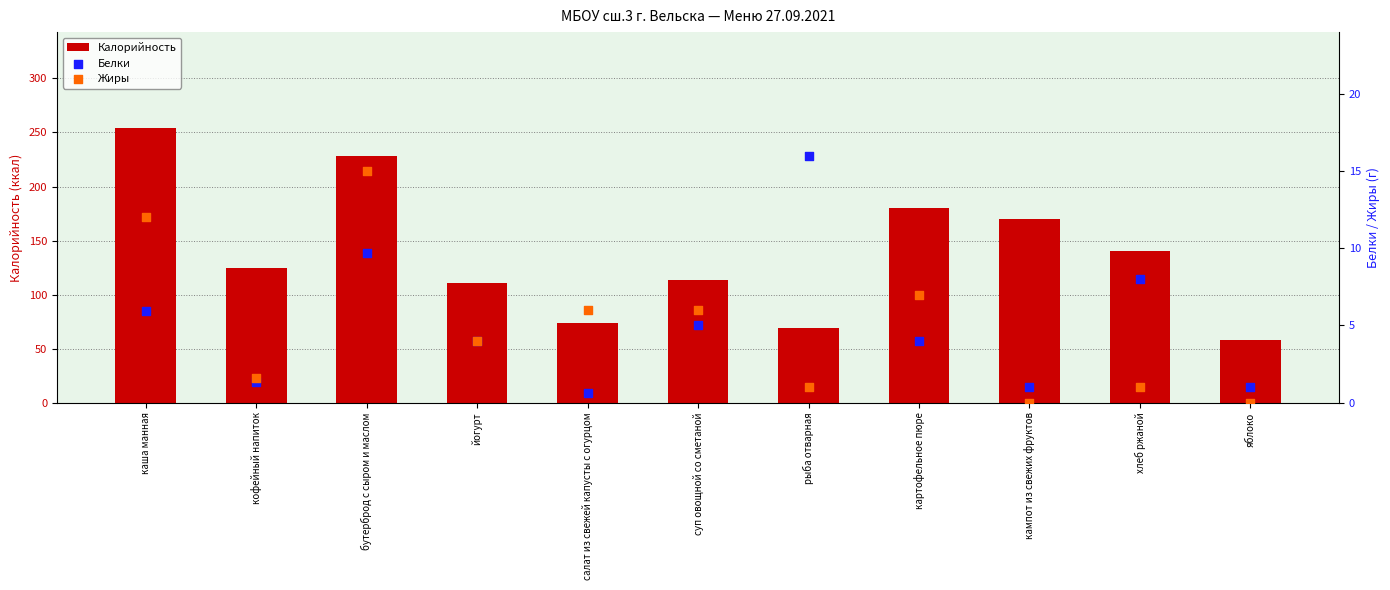

Is the value of Калорийность at яблоко greater than the value of Белки at каша манная?

Yes